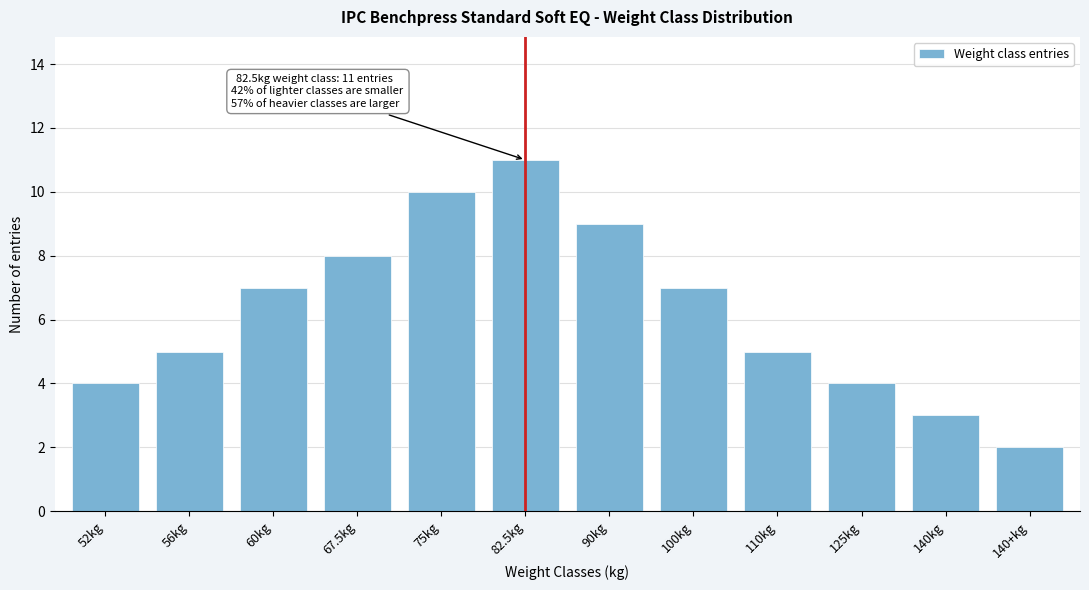

Reading left to right, extract all data points from this chart.

4	5	7	8	10	11	9	7	5	4	3	2